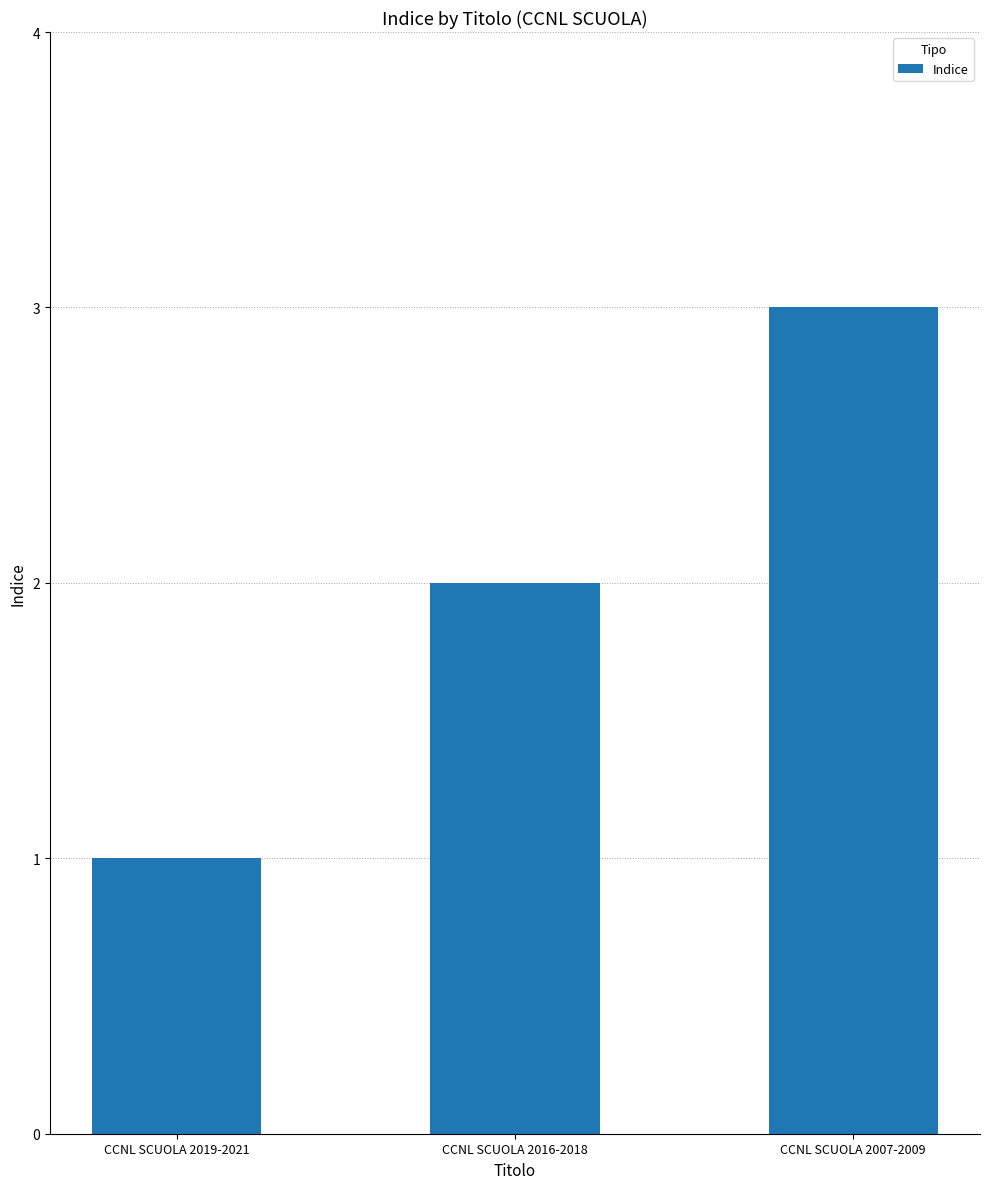

What is the sum of the values at CCNL SCUOLA 2019-2021 and CCNL SCUOLA 2016-2018?

3